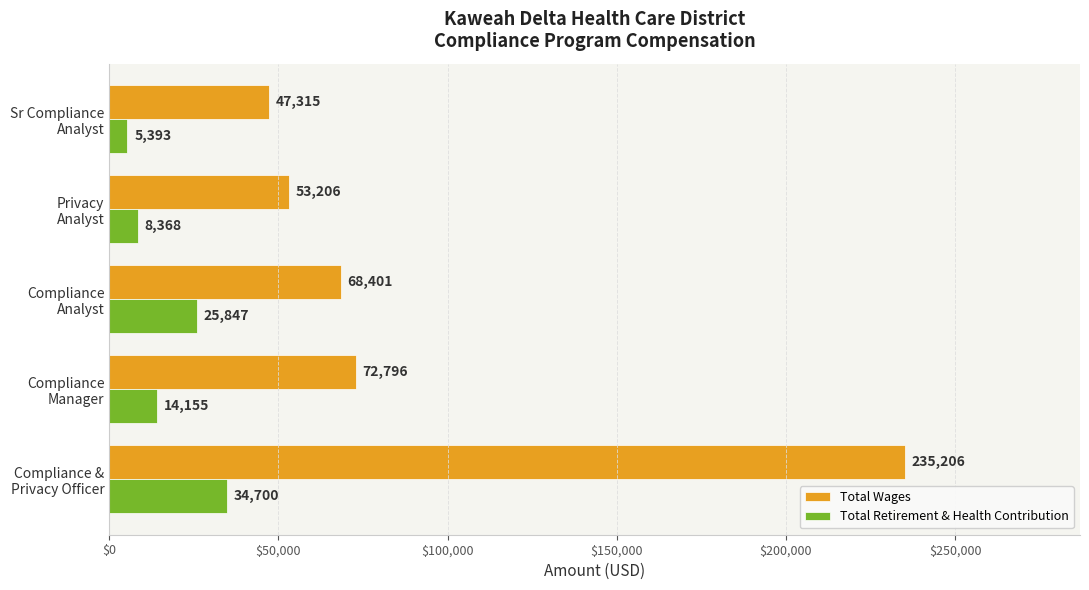

Count the Total Retirement & Health Contribution values in the range 8368 to 25847.

3